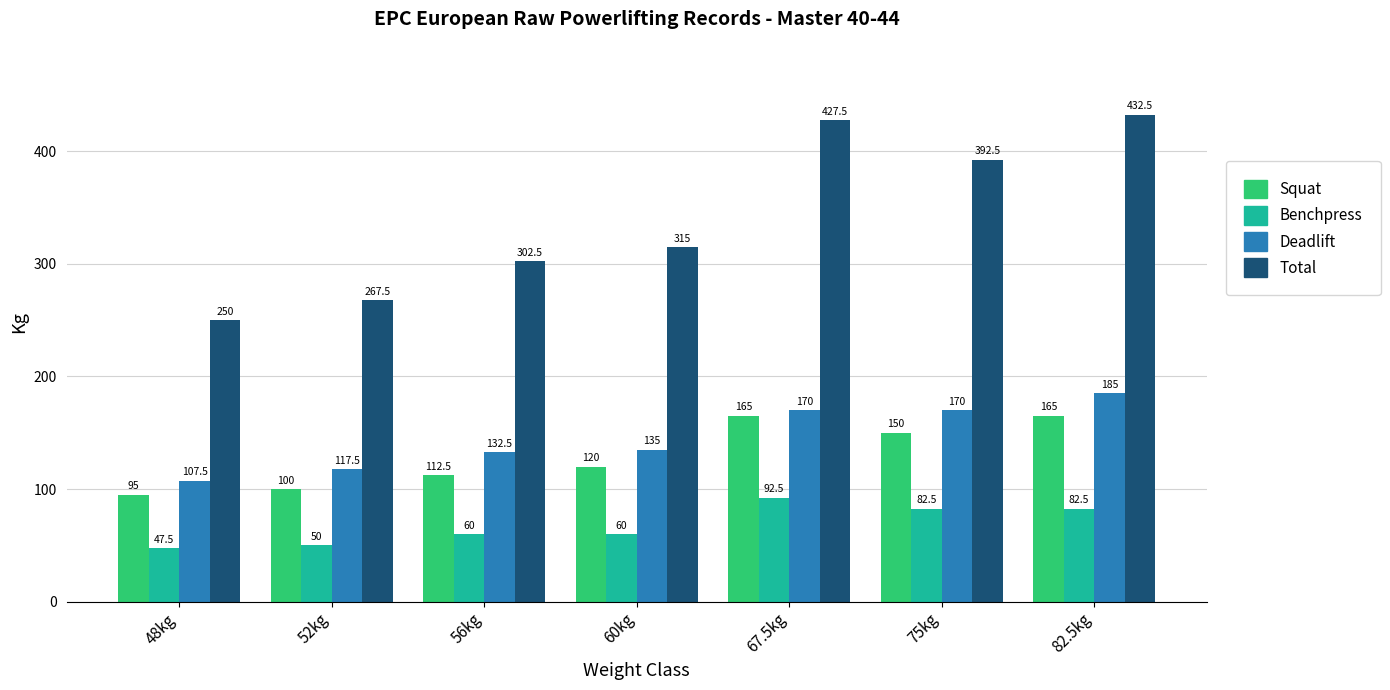

The Benchpress series shows 122.6 at 82.5kg. True or false?

False